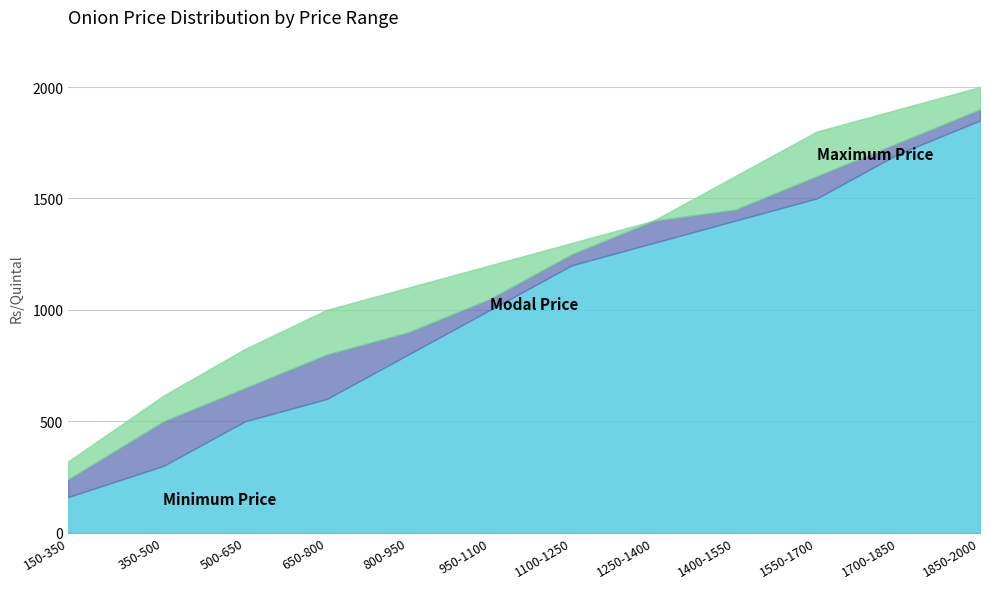

What is the total value across all series at 650-800?

1000